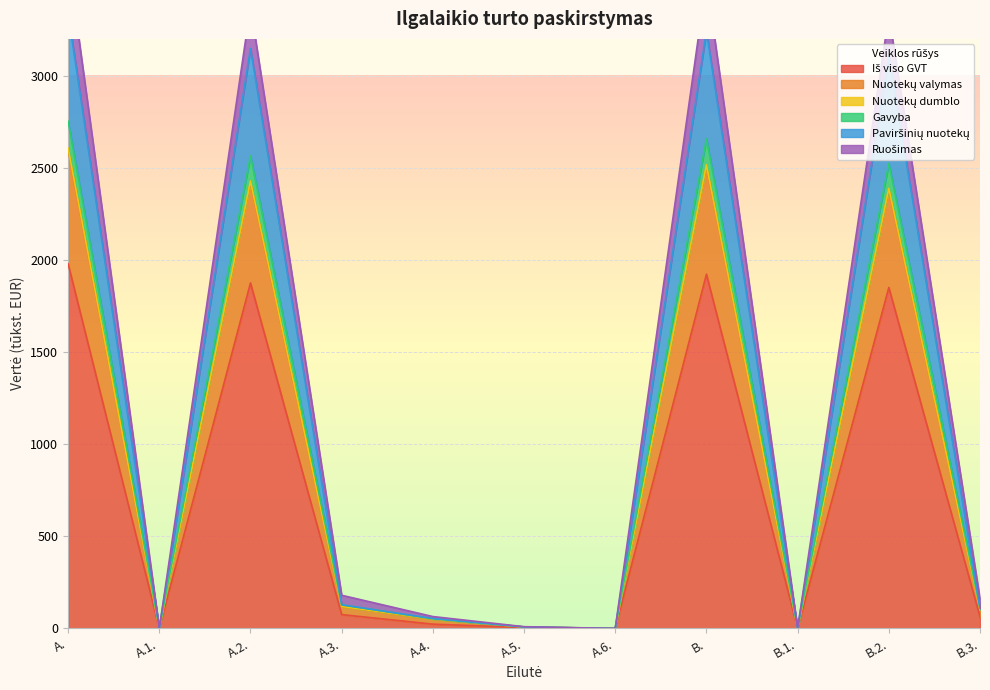

What is the value of the Gavyba point at the 10th from the left?

2522.8